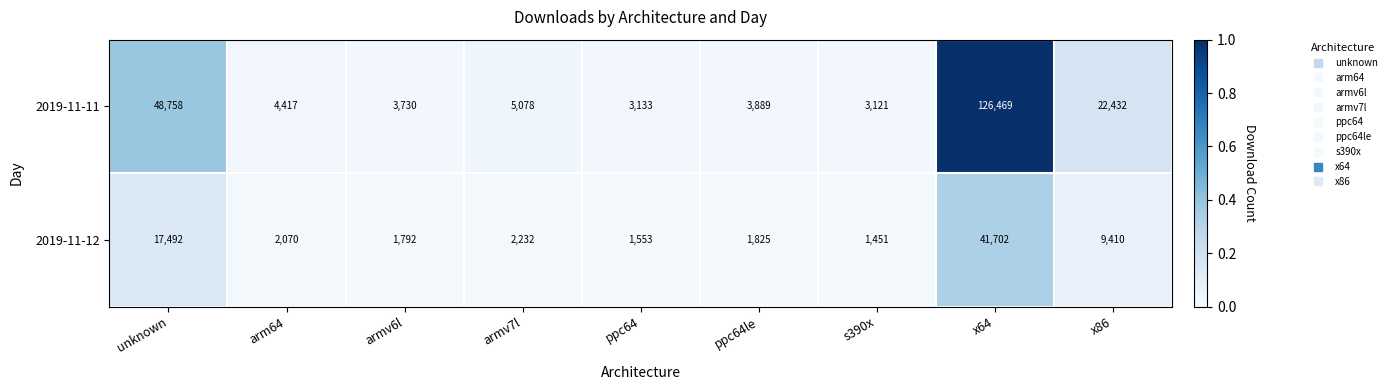

Which series has the largest total across all categories?

2019-11-11